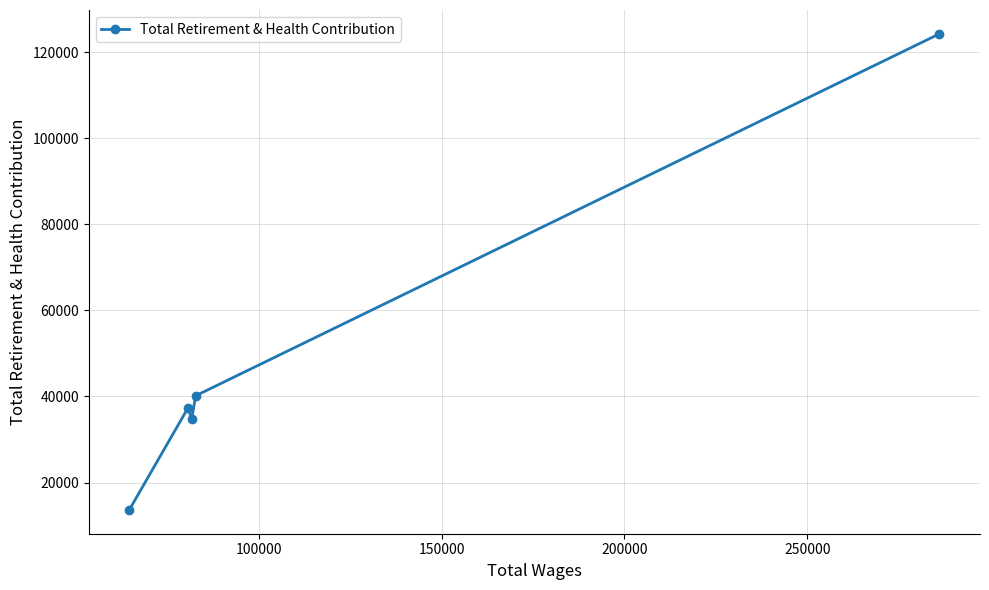

What is the value of the 4th point from the left?

40161